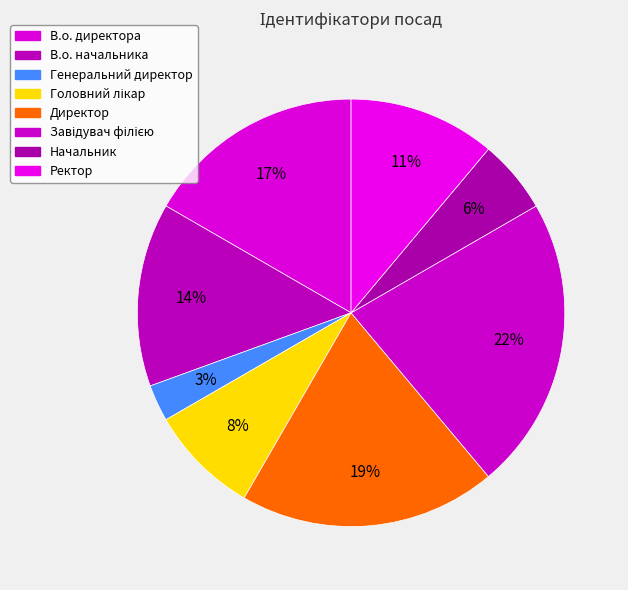

How many slices are in this pie chart?

8